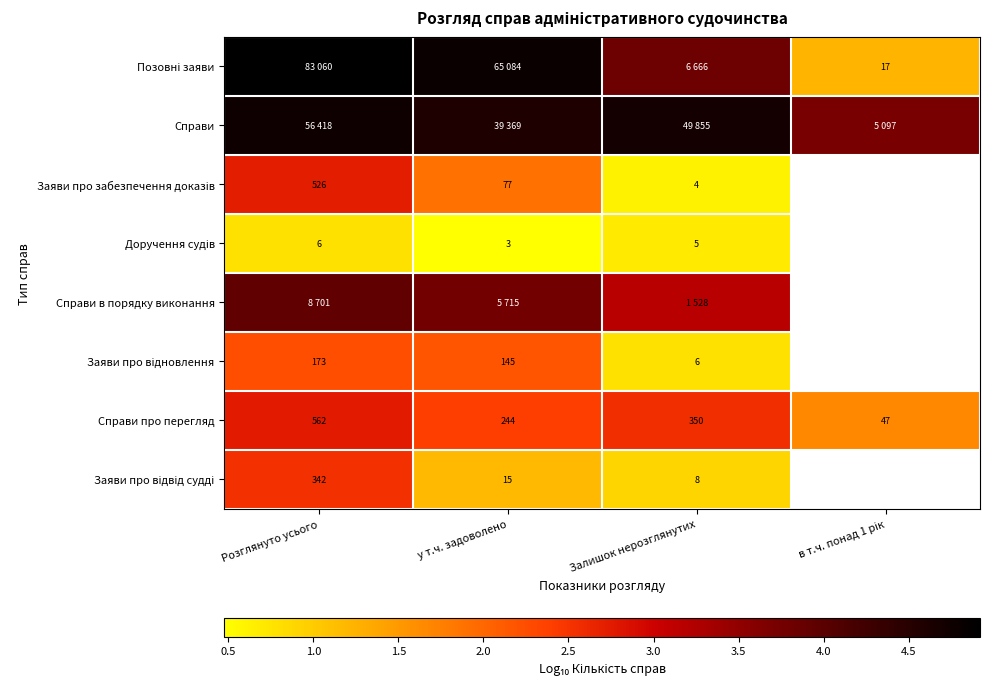

What is the smallest value displayed?

0.5